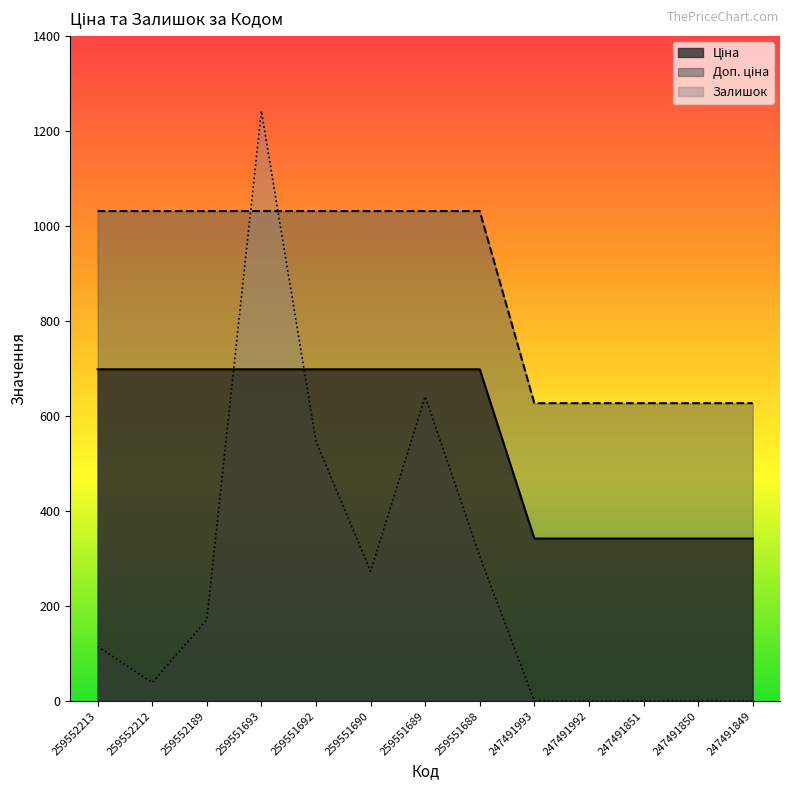

List the series in order of their peak value, highest first.

Залишок, Доп. ціна, Ціна